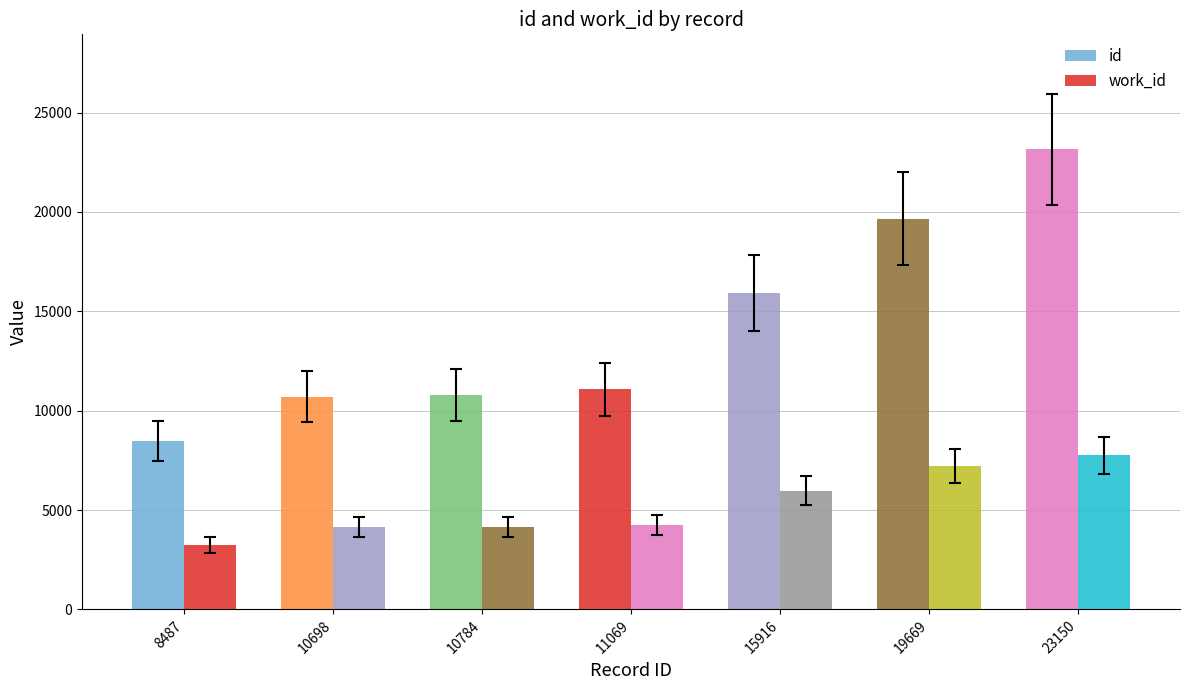

Which series has the largest total across all categories?

id